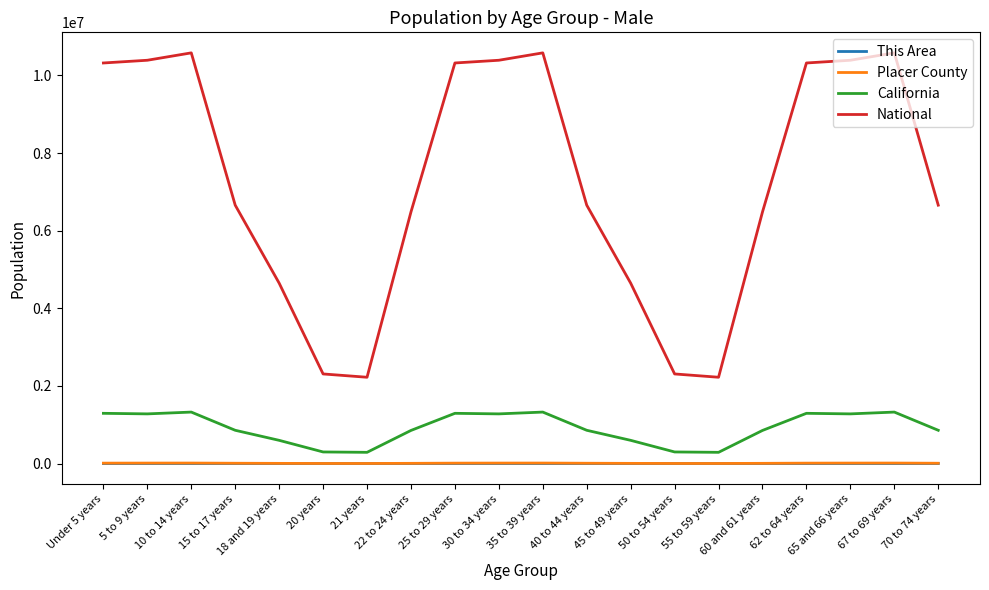

What is the difference between the second highest and second lowest values in the Placer County series?

10840